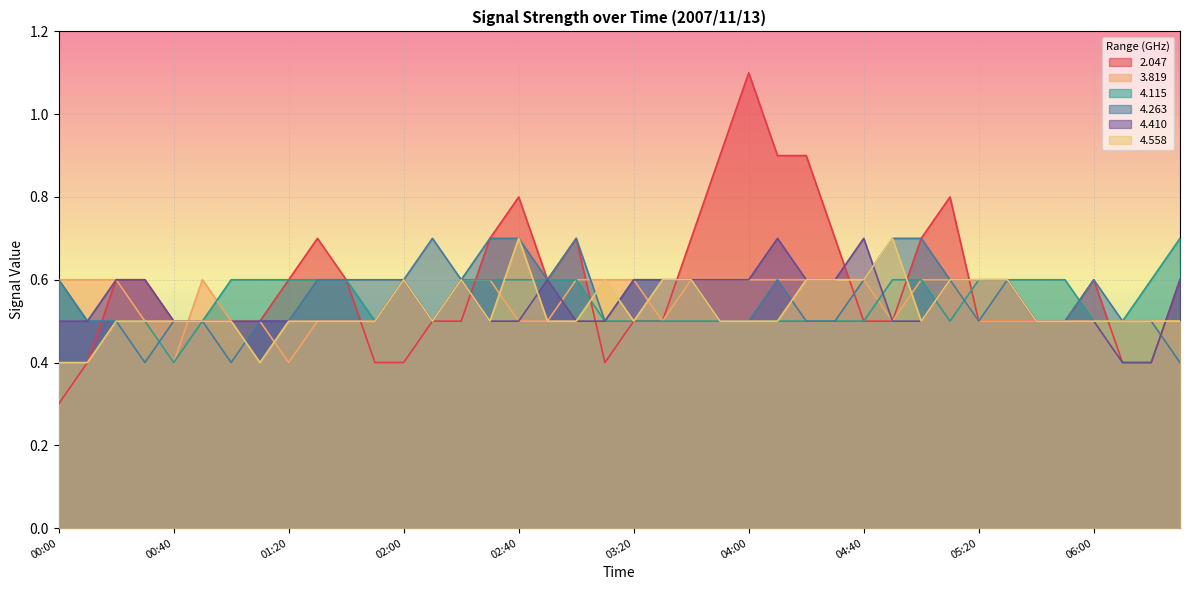

How many 2.047 values are between 0 and 1?

39